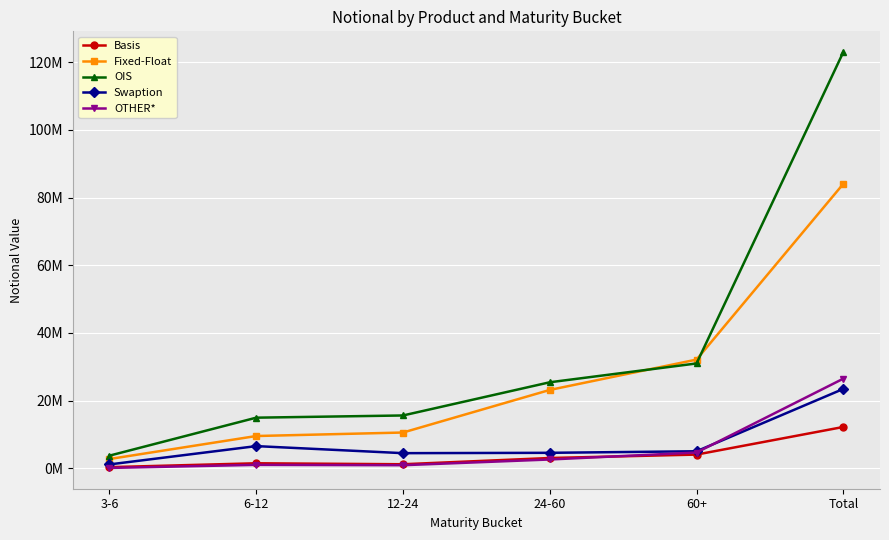

The value of Swaption at 24-60 is 4597046. True or false?

True